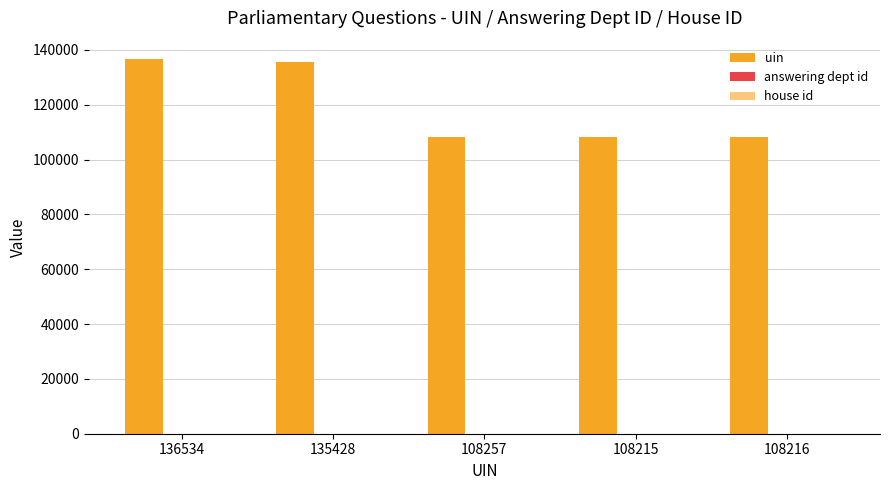

Reading right to left, list all the values displayed in this chart.

uin: 108216	108215	108257	135428	136534
answering dept id: 23	23	23	23	23
house id: 1	1	1	1	1